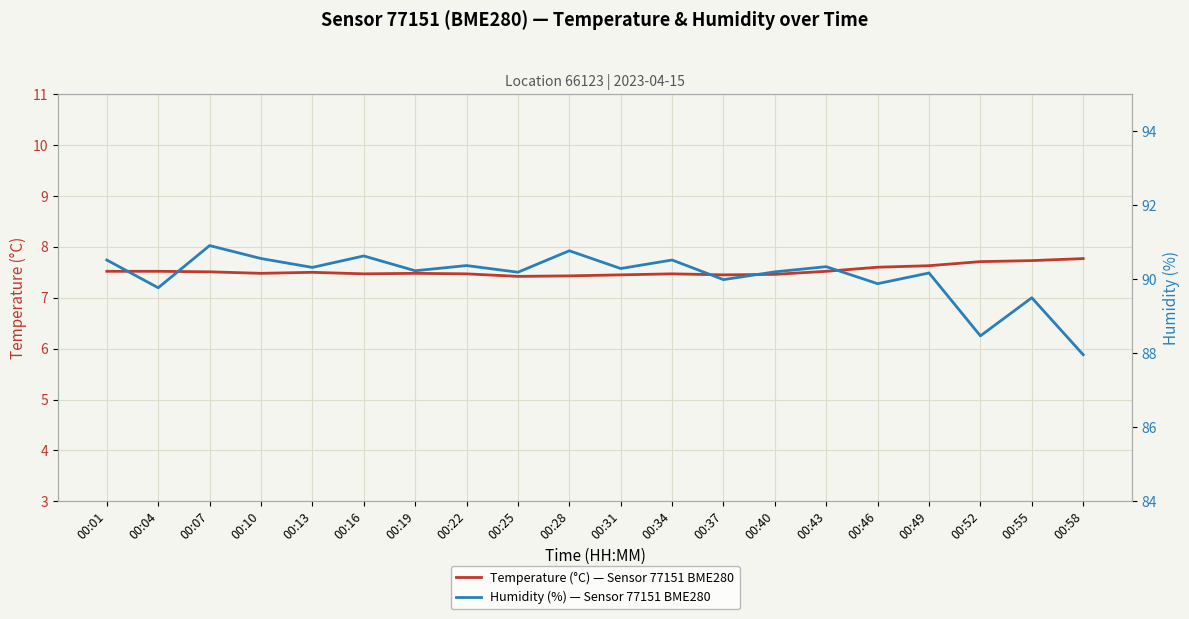

Rank the categories by Temperature (°C) — Sensor 77151 BME280 value from highest to lowest.

00:58, 00:55, 00:52, 00:49, 00:46, 00:01, 00:04, 00:43, 00:07, 00:13, 00:10, 00:19, 00:16, 00:22, 00:34, 00:40, 00:31, 00:37, 00:28, 00:25